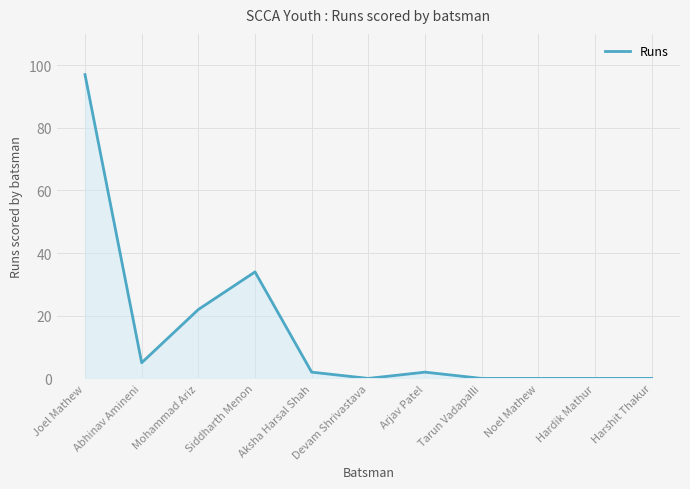

Reading left to right, transcribe all the data shown in this chart.

Joel Mathew=97	Abhinav Amineni=5	Mohammad Ariz=22	Siddharth Menon=34	Aksha Harsal Shah=2	Devam Shrivastava=0	Arjav Patel=2	Tarun Vadapalli=0	Noel Mathew=0	Hardik Mathur=0	Harshit Thakur=0